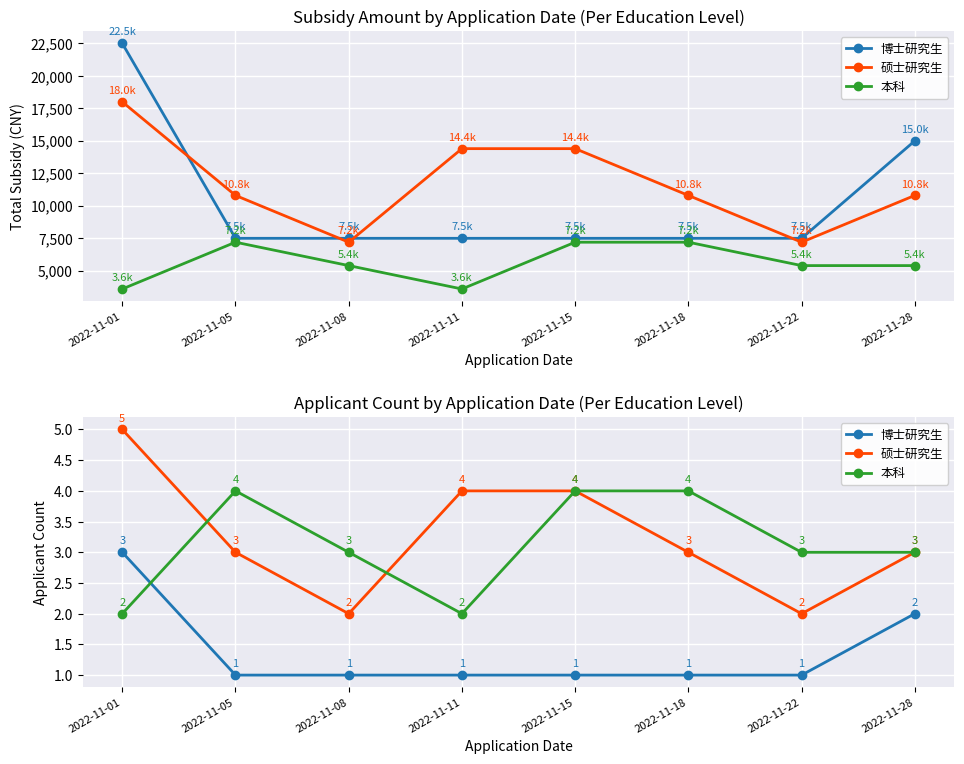

What are all the series names shown in the legend?

博士研究生, 硕士研究生, 本科